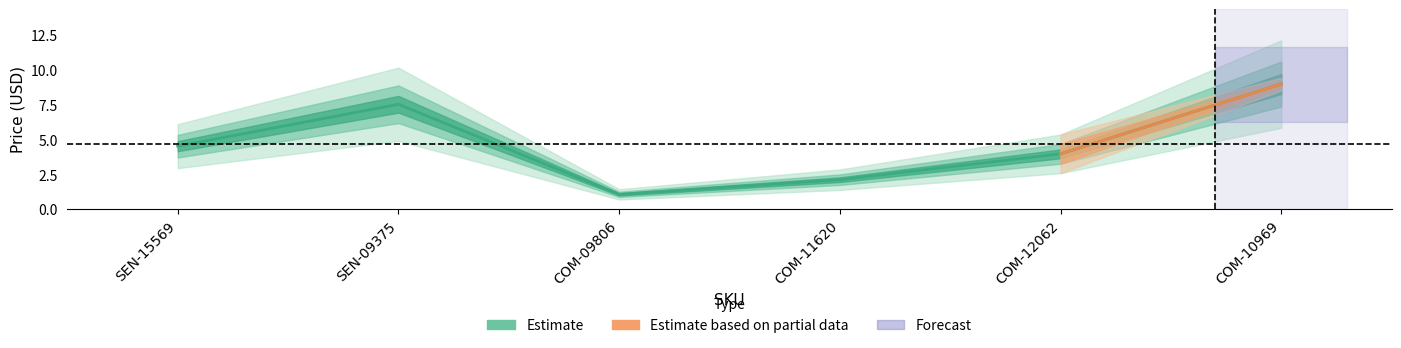

Reading left to right, what are all the values shown in this chart?

4.5	7.5	1.1	2.1	4.0	8.9